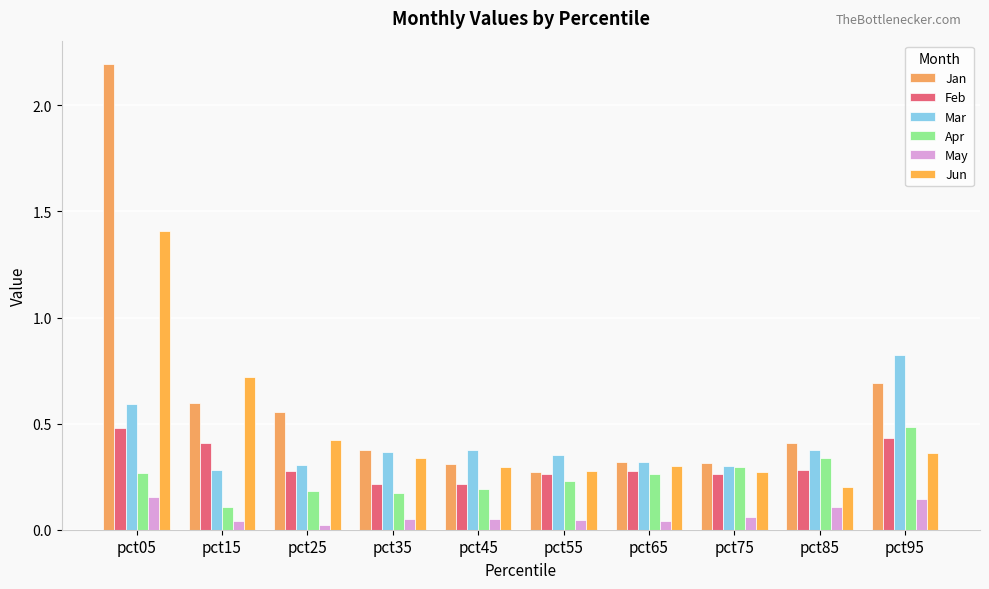

Is the value of Mar at pct65 greater than the value of Feb at pct95?

No